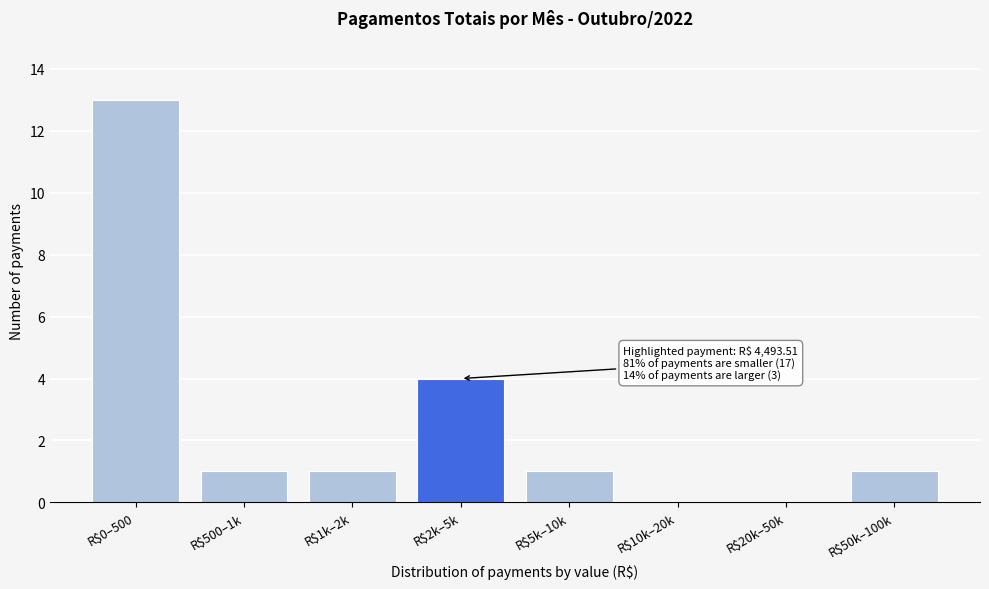

At which label is the value closest to 6?

R$2k–5k